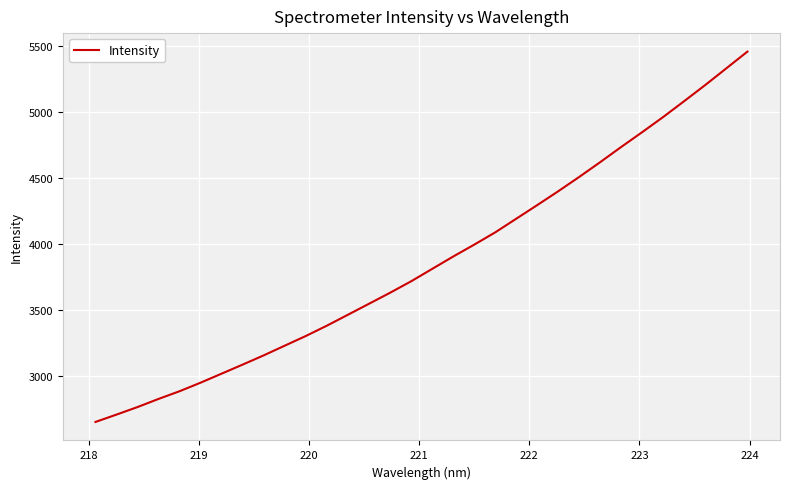

What is the greatest value displayed?

5459.8